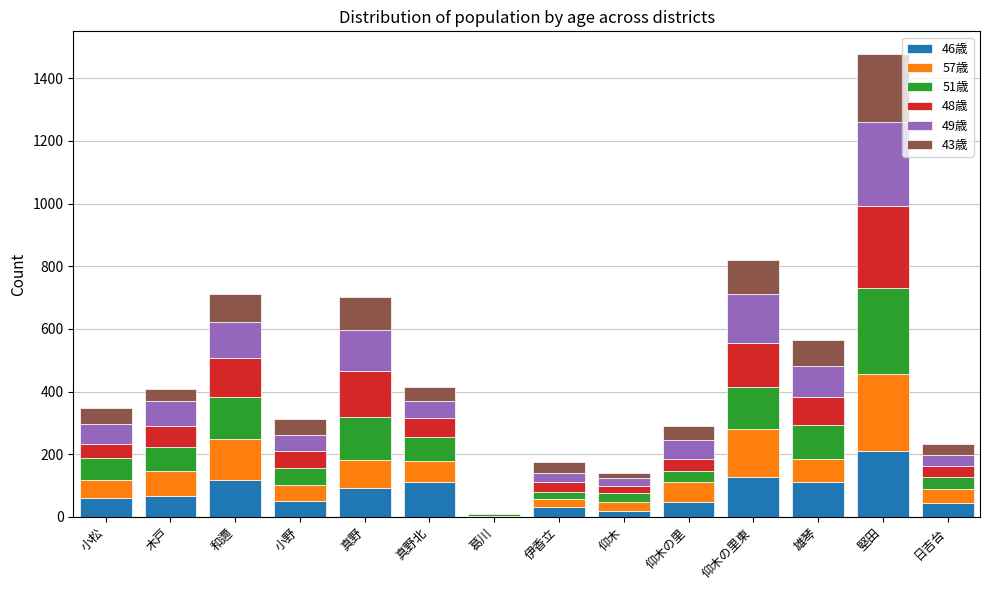

At which label does 46歳 reach its peak?

堅田